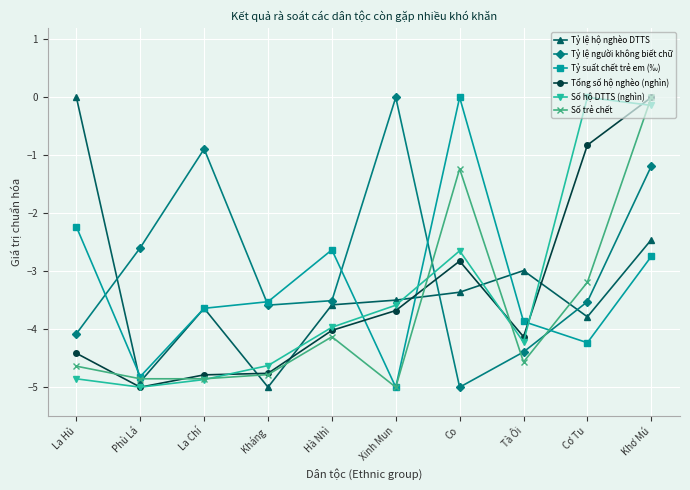

What is the smallest value displayed?

-5.0